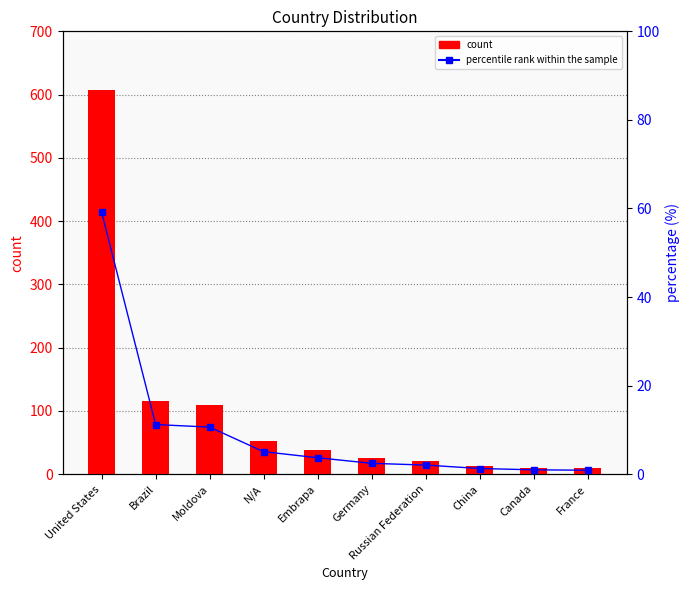

How many data points in percentile rank within the sample are less than 3?

5